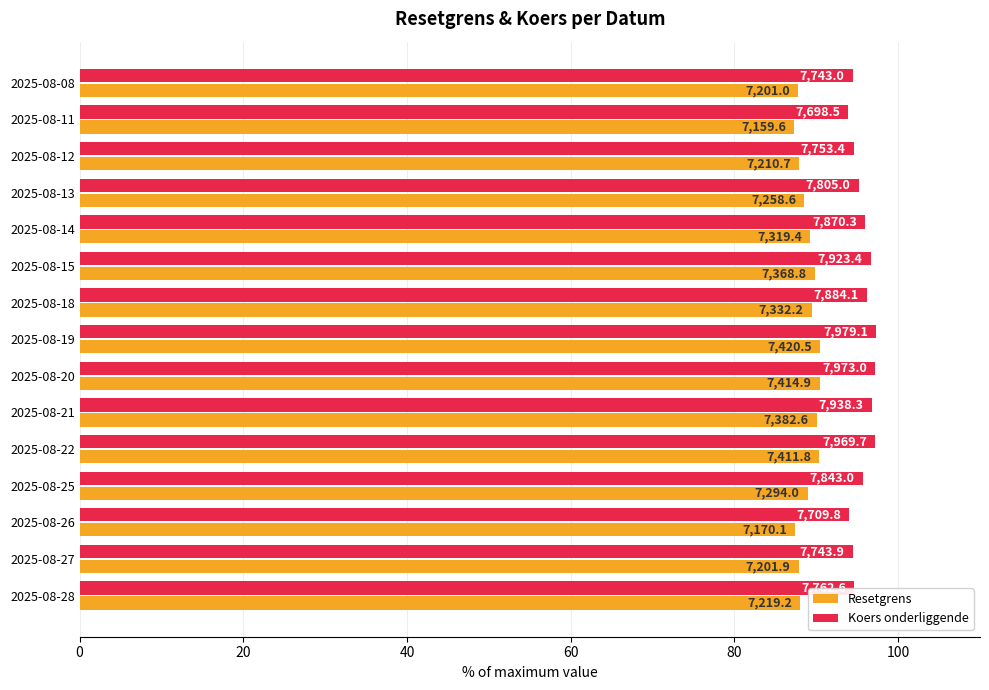

What are all the series names shown in the legend?

Resetgrens, Koers onderliggende